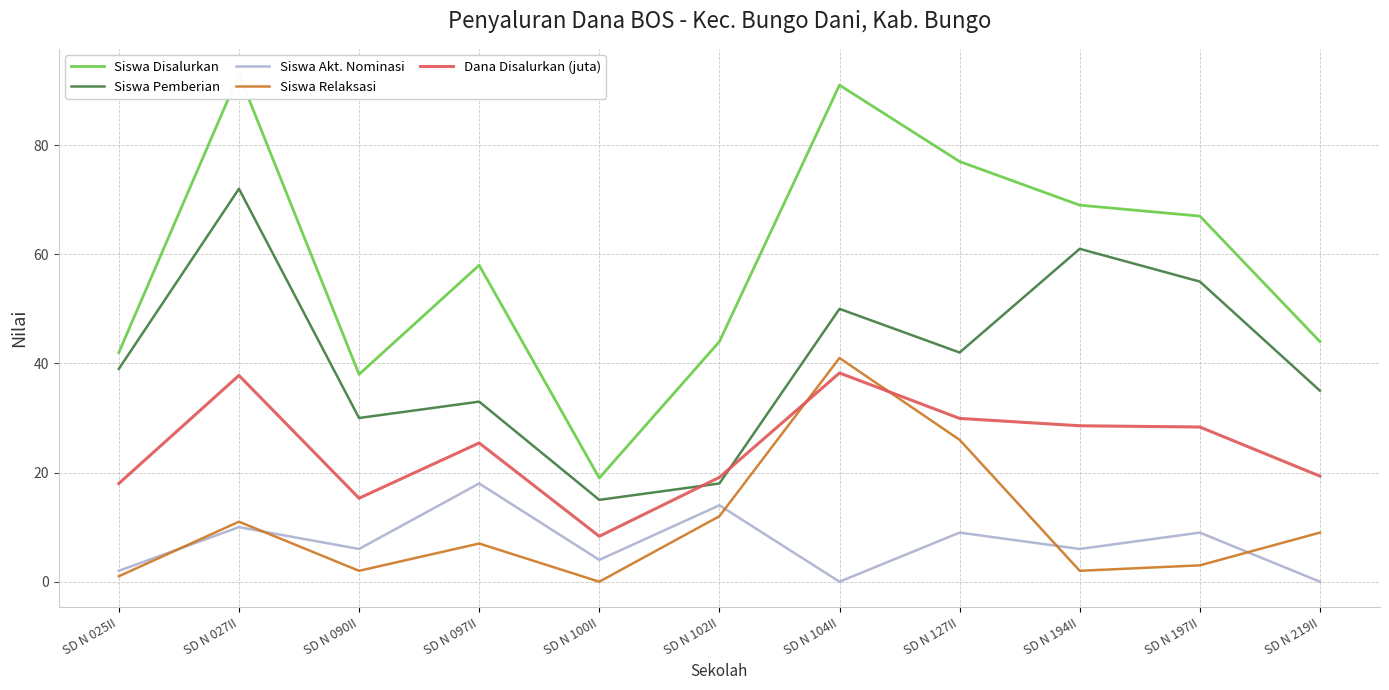

How many values in the Dana Disalurkan (juta) series are below 25?

5